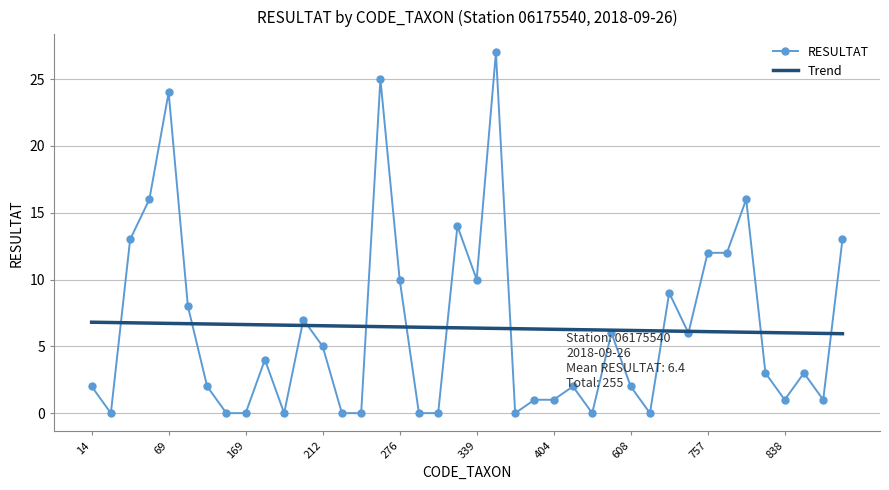

What is the maximum value for RESULTAT?

27.0